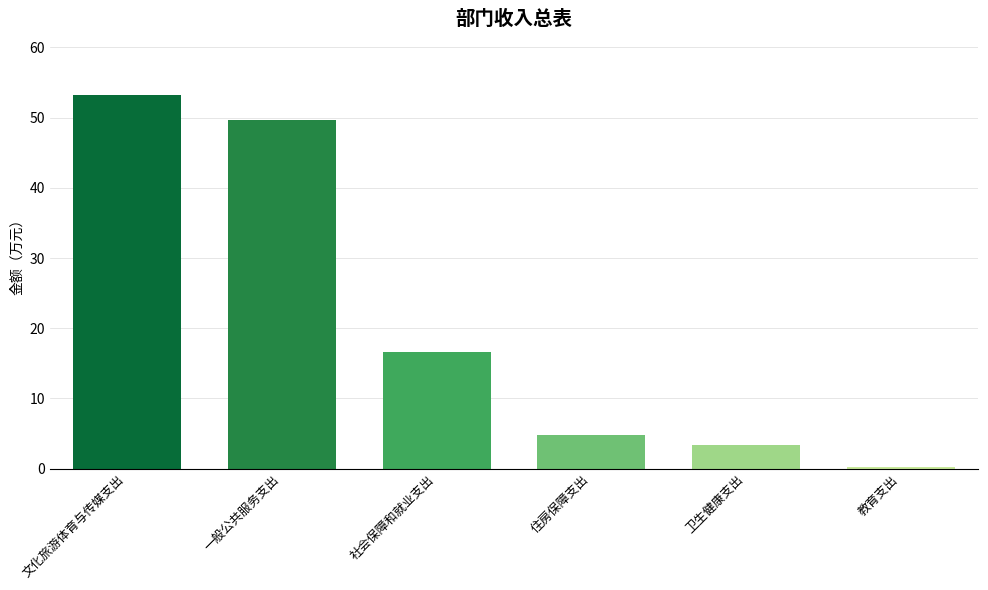

True or false: the data shows 8.5 at 住房保障支出.

False